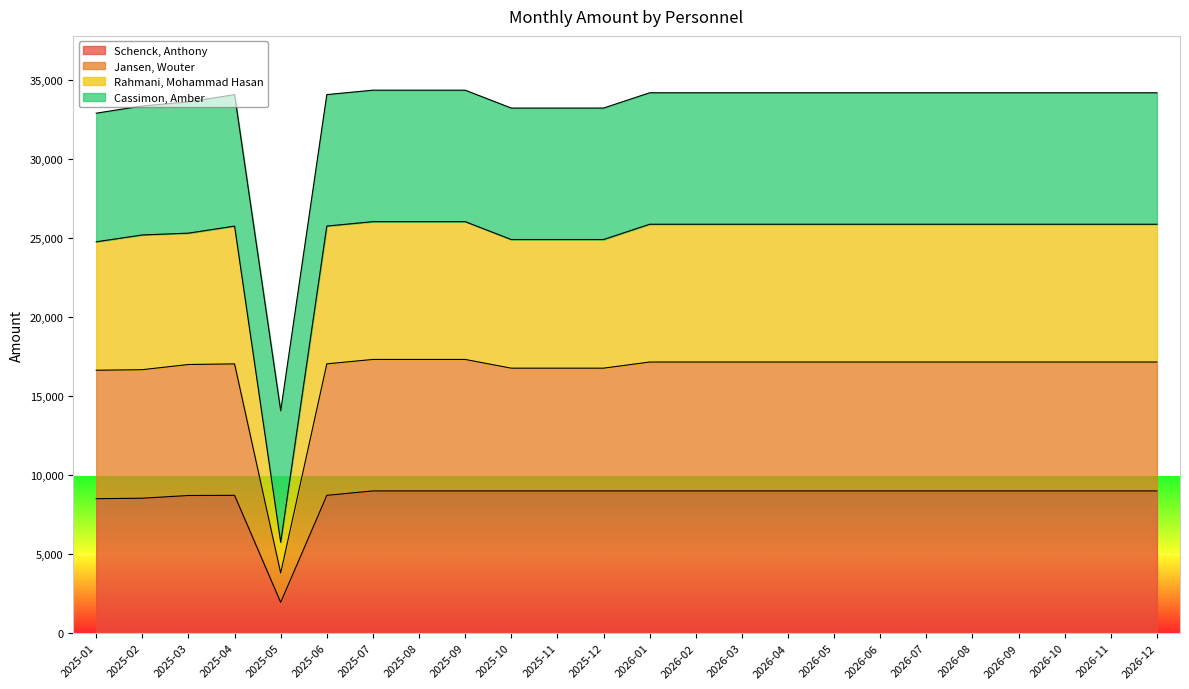

What is the difference between the highest and lowest values at 2026-07?

25197.5